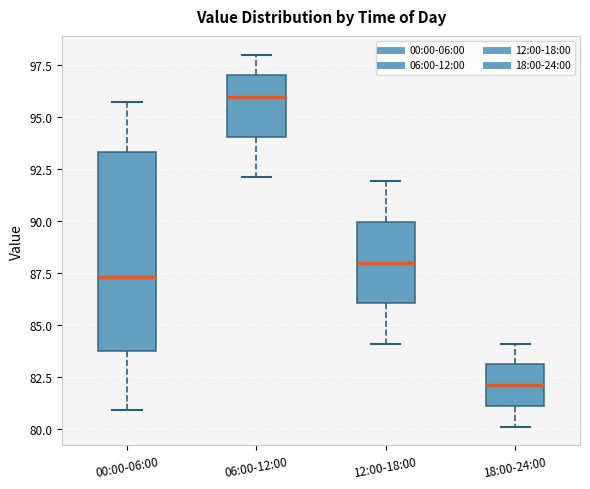

Reading left to right, transcribe this box plot: for each box, give where its median line is, the range the box spans, and where its two whiskers end, as read against the y-axis. The values are not printed on the chart, so give them approximately, as read against the axis.

00:00-06:00: median 87.5, box 84.0 to 93.5, whiskers 81.0 to 95.5
06:00-12:00: median 96.0, box 94.0 to 97.0, whiskers 92.0 to 98.0
12:00-18:00: median 88.0, box 86.0 to 90.0, whiskers 84.0 to 92.0
18:00-24:00: median 82.0, box 81.0 to 83.0, whiskers 80.0 to 84.0